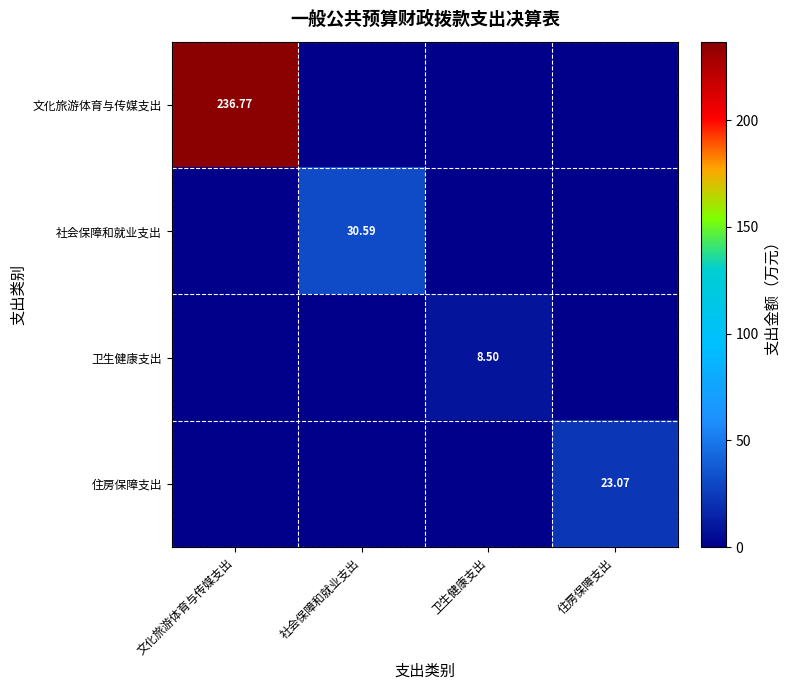

List the series in order of their peak value, lowest first.

卫生健康支出, 住房保障支出, 社会保障和就业支出, 文化旅游体育与传媒支出